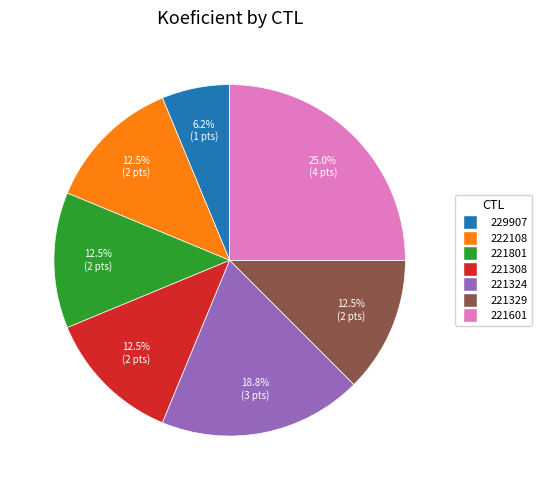

Is it true that 229907 is 1% of the pie?

False